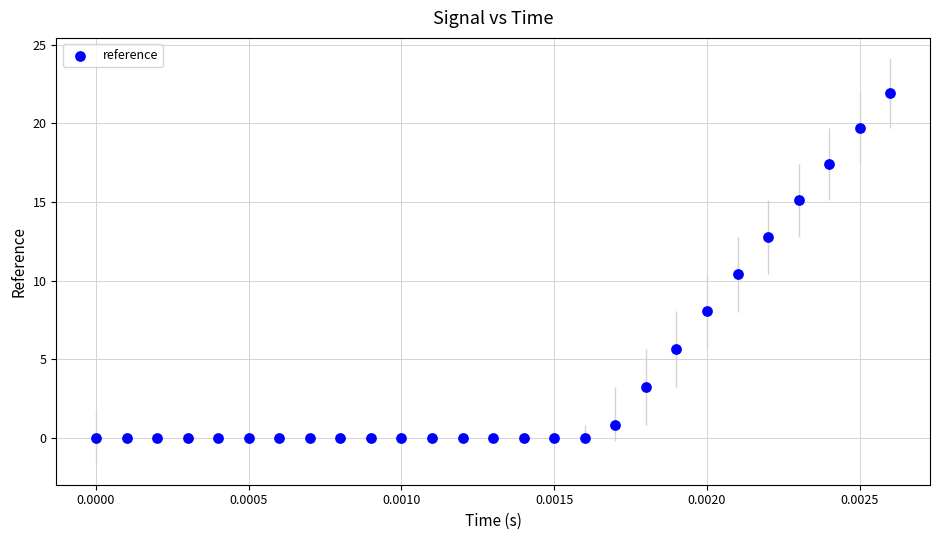

What is the range of Y values (max minus min)?

22.0